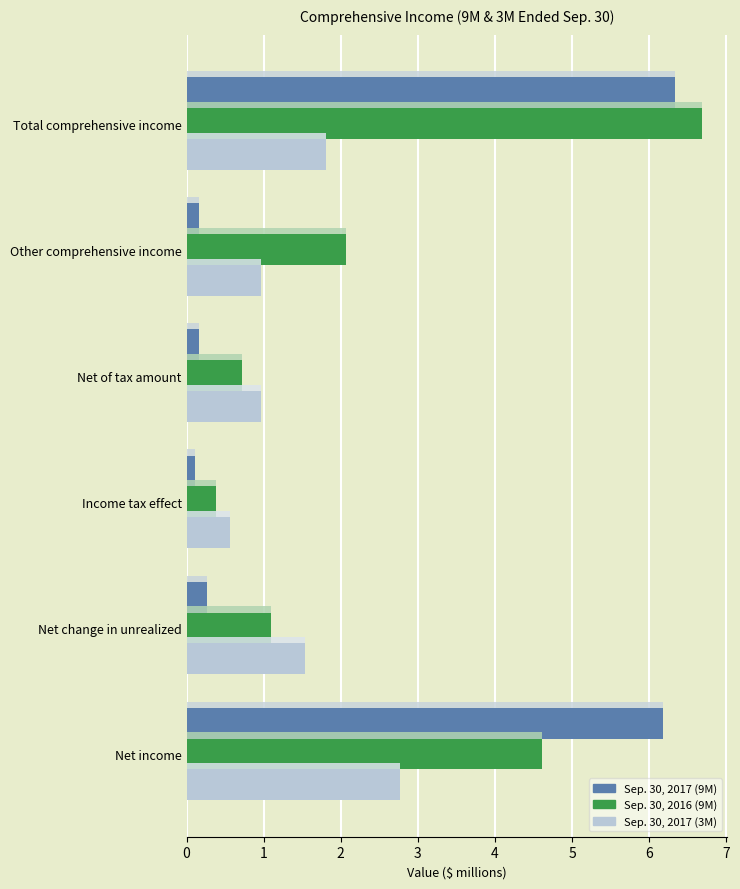

What is the total value across all series at 5?

14.8